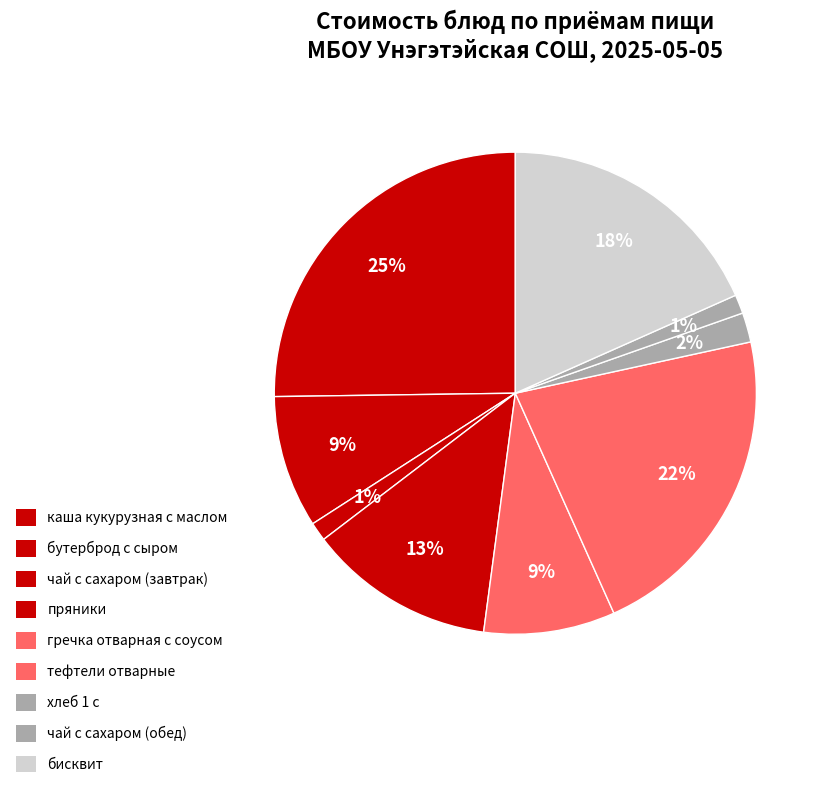

How many slices are in this pie chart?

9